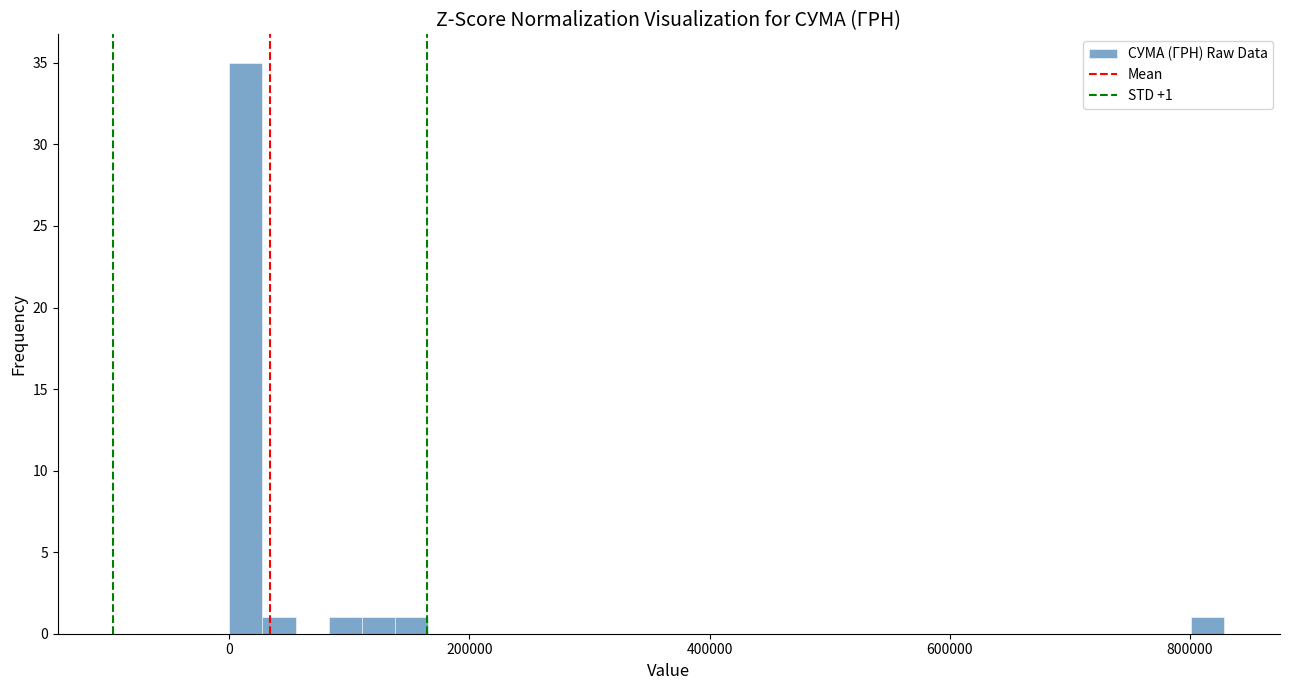

Read against the x-axis, roughly where is the centre of the tallest bar?

20000